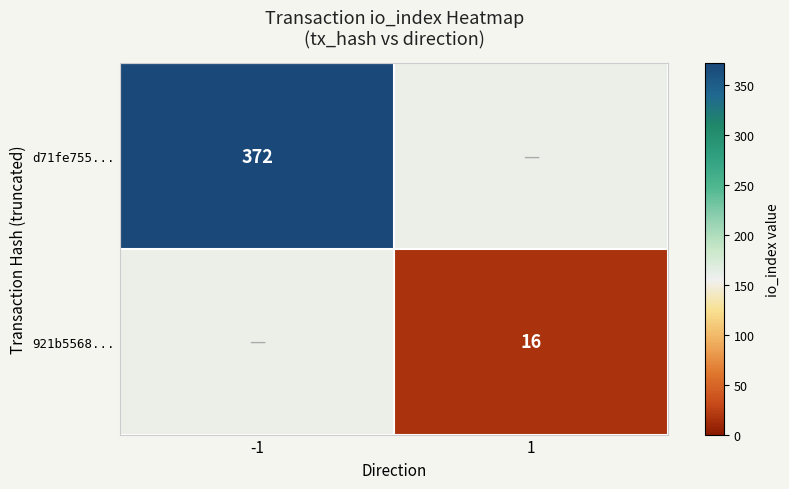

How many distinct data groups are displayed?

2